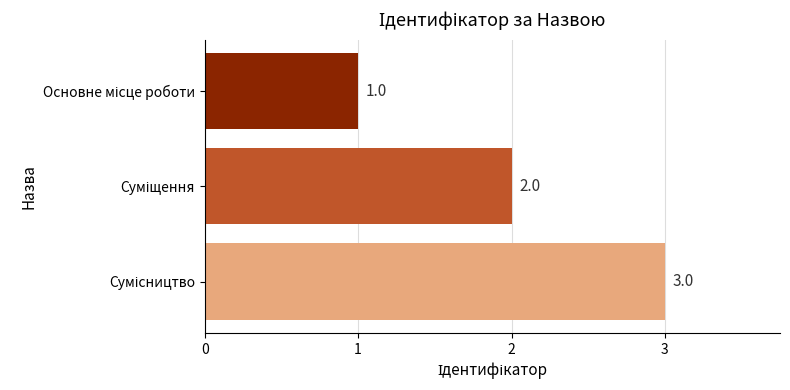

What is the greatest value displayed?

3